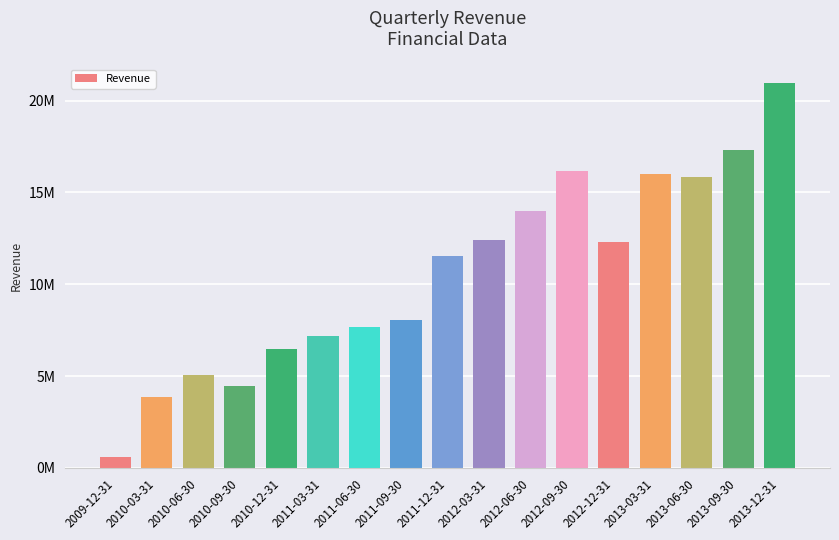

What is the maximum value shown in the chart?

20929000